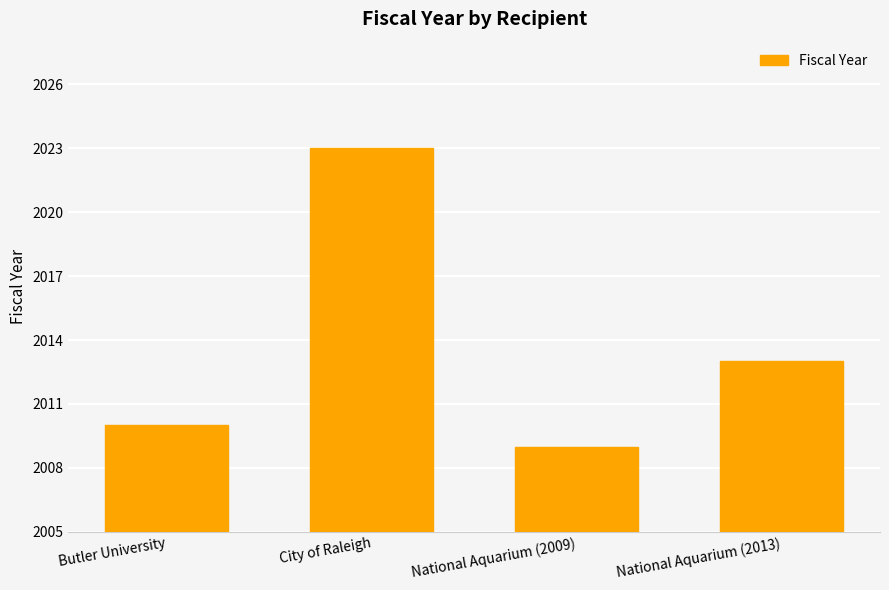

Are the bars horizontal?

No